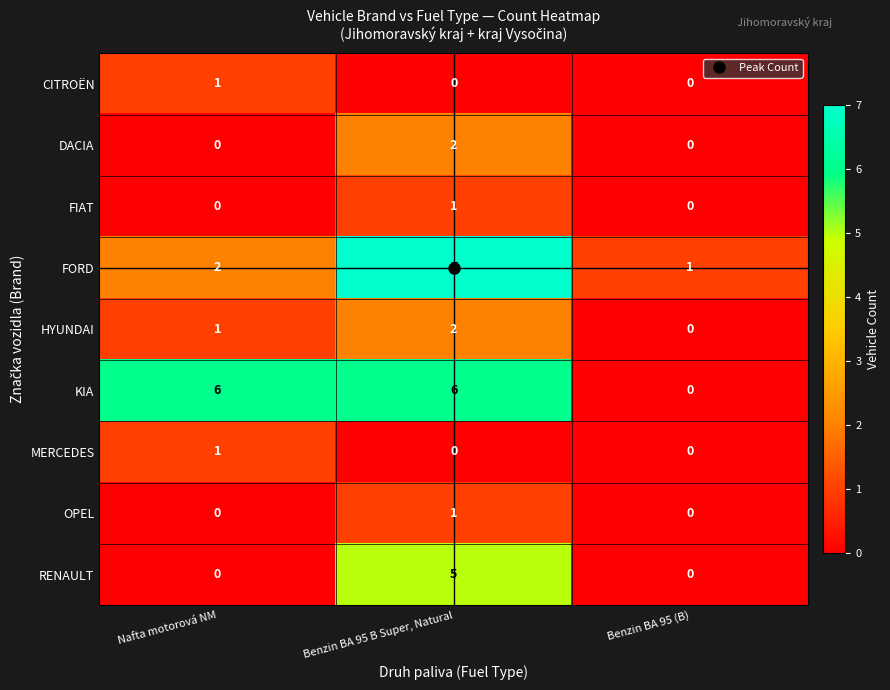

What is the sum of the KIA values at Benzin BA 95 B Super, Natural and Benzin BA 95 (B)?

6